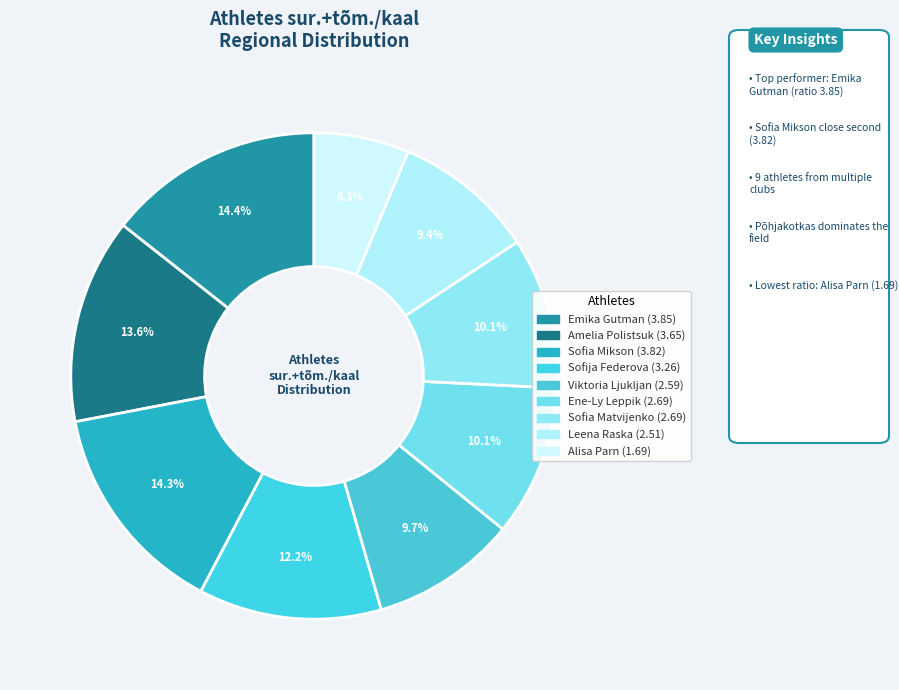

Is there a majority slice in this chart?

No